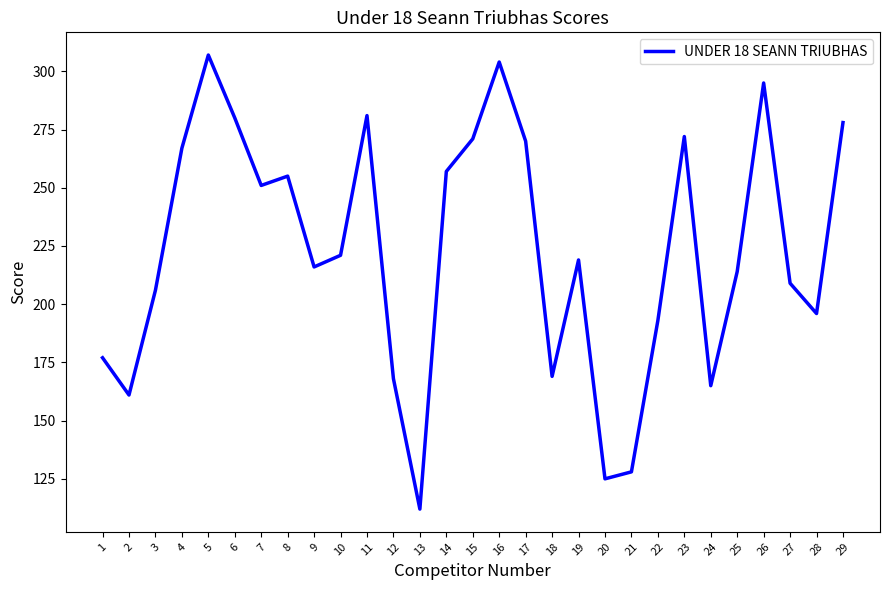

Where is the first local minimum?

2